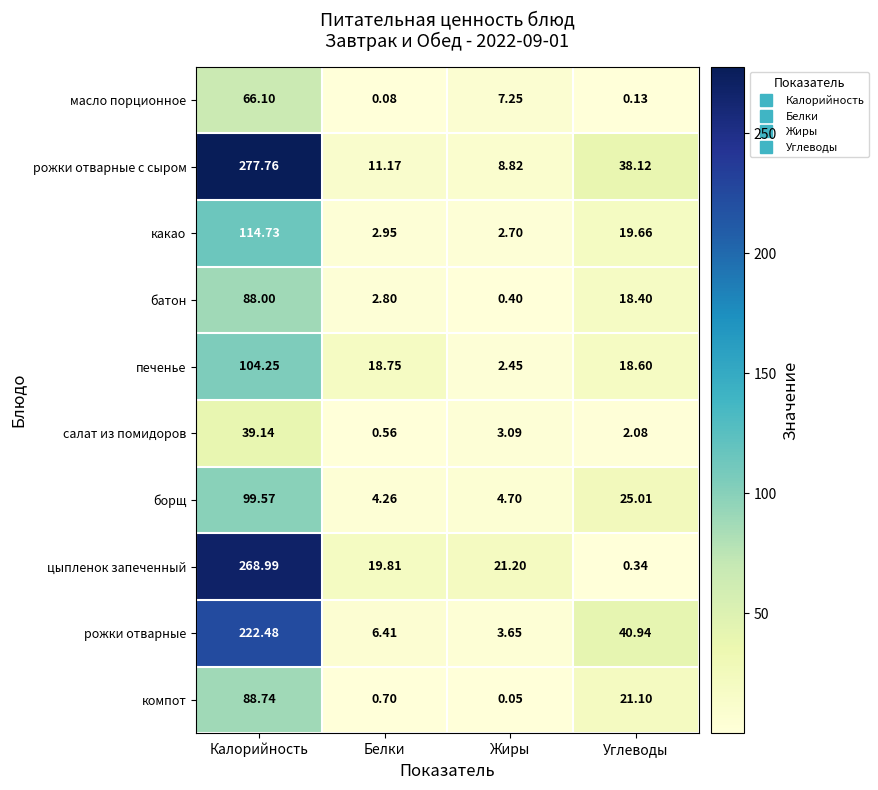

Which series has the widest spread of values?

рожки отварные с сыром